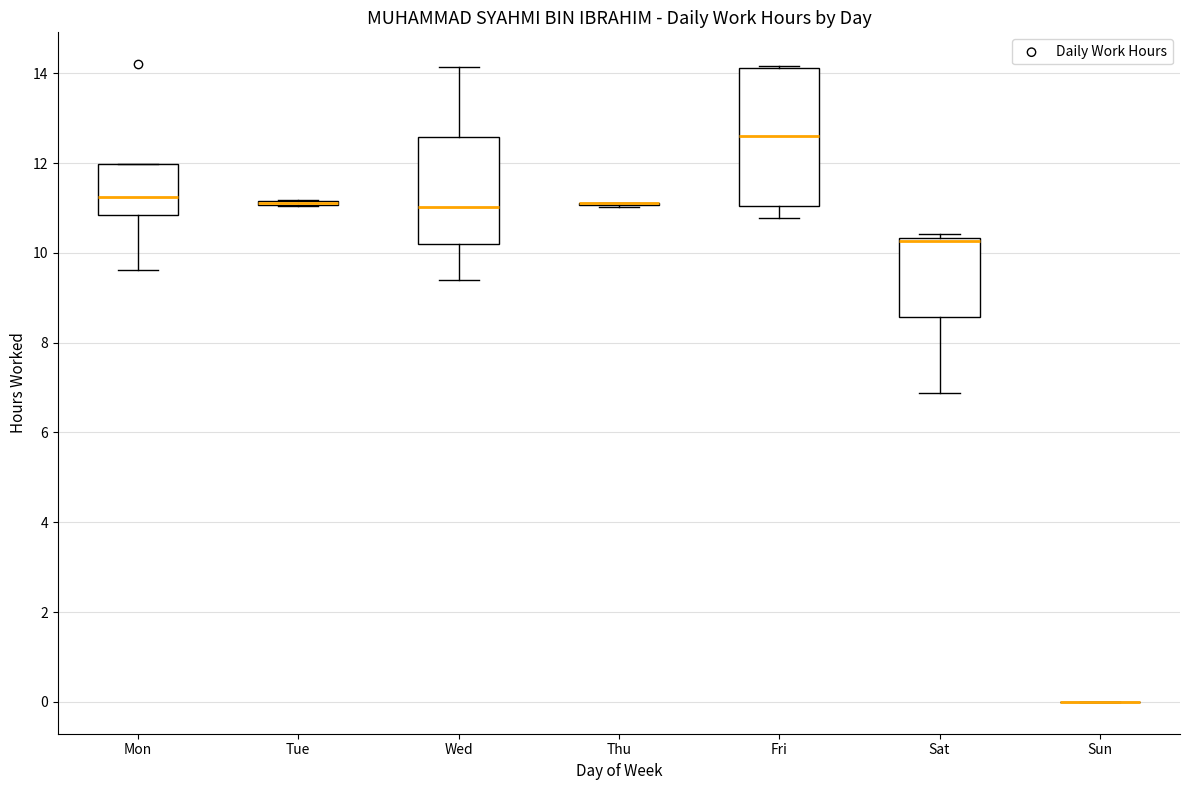

Comparing the boxes themselves (not the whiskers), which one is the tallest?

Fri